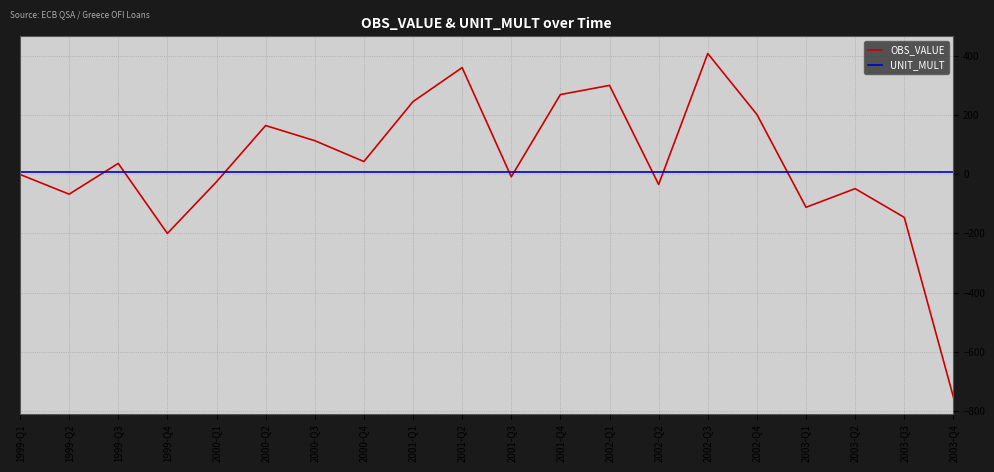

How many values in the OBS_VALUE series are below 36?

10